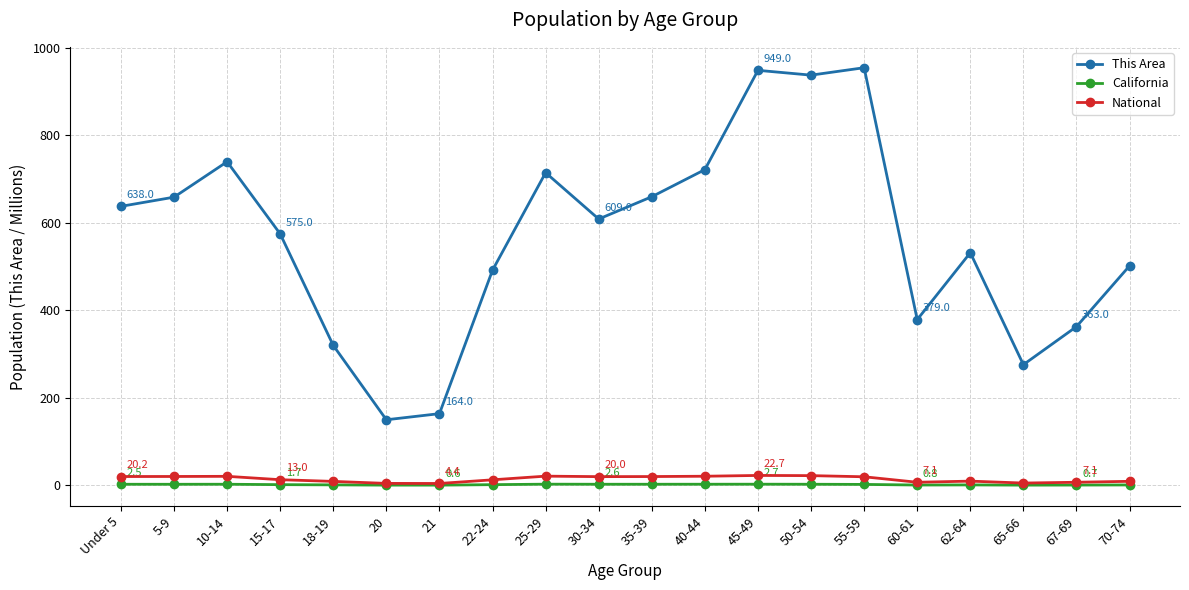

How many lines are shown in the chart?

3